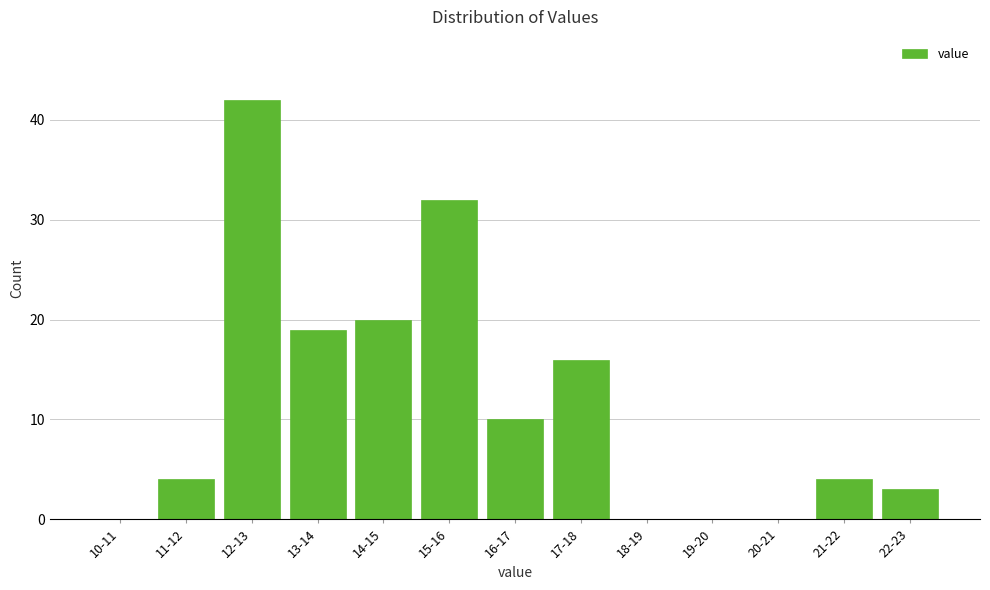

Reading right to left, list all the values displayed in this chart.

22-23=3	21-22=4	20-21=0	19-20=0	18-19=0	17-18=16	16-17=10	15-16=32	14-15=20	13-14=19	12-13=42	11-12=4	10-11=0